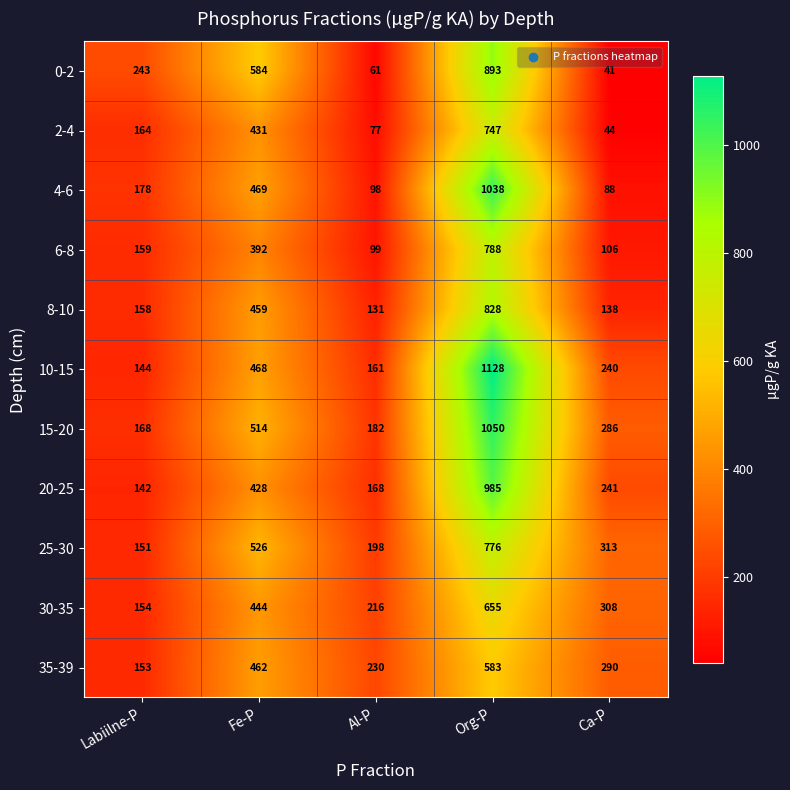

Rank the series at Labiilne-P from highest to lowest value.

0-2, 4-6, 15-20, 2-4, 6-8, 8-10, 30-35, 35-39, 25-30, 10-15, 20-25